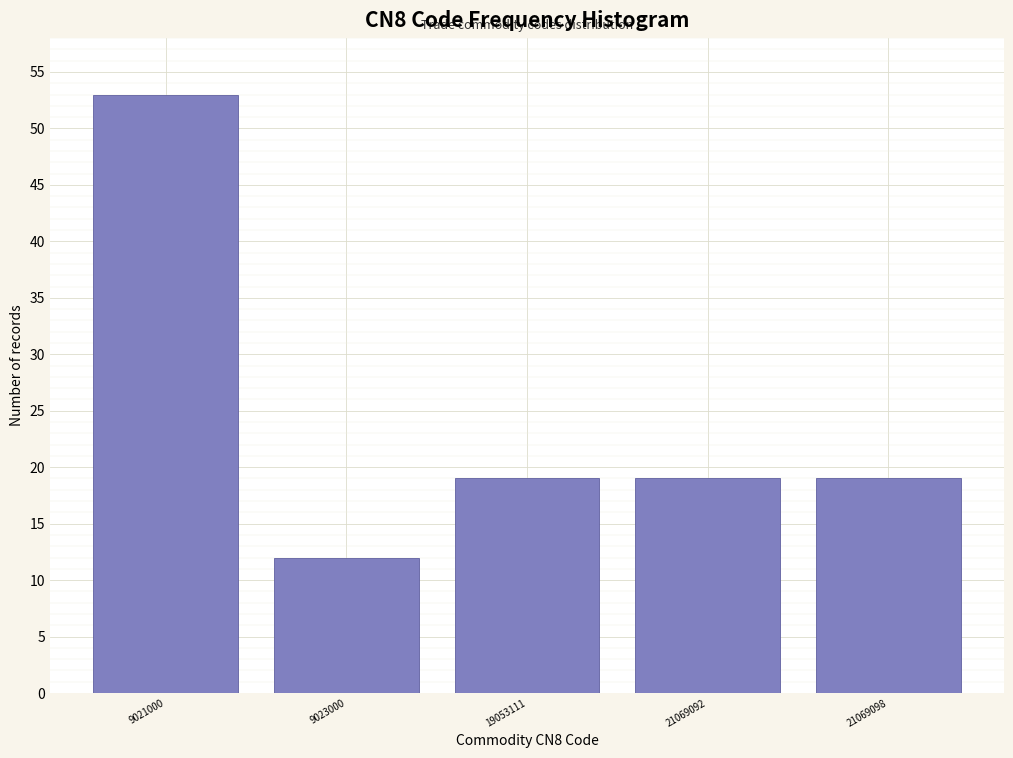

Reading left to right, transcribe all the data shown in this chart.

53	12	19	19	19